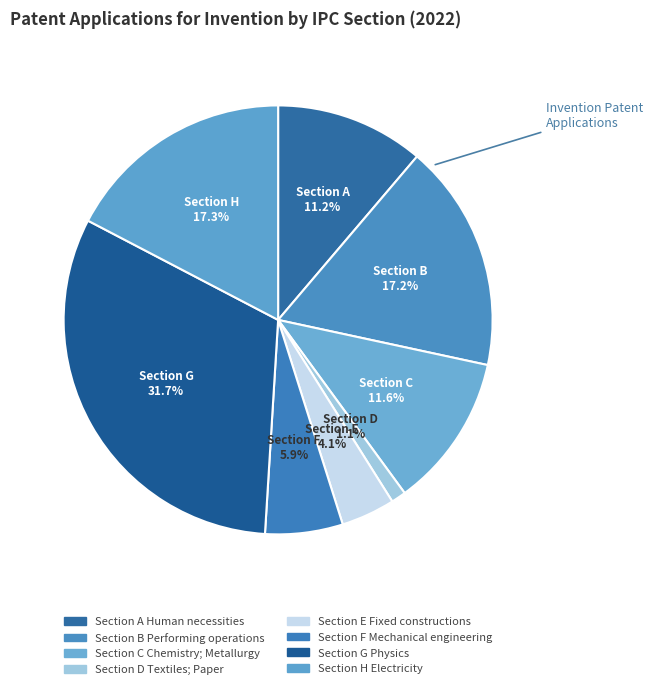

How many slices are in this pie chart?

8